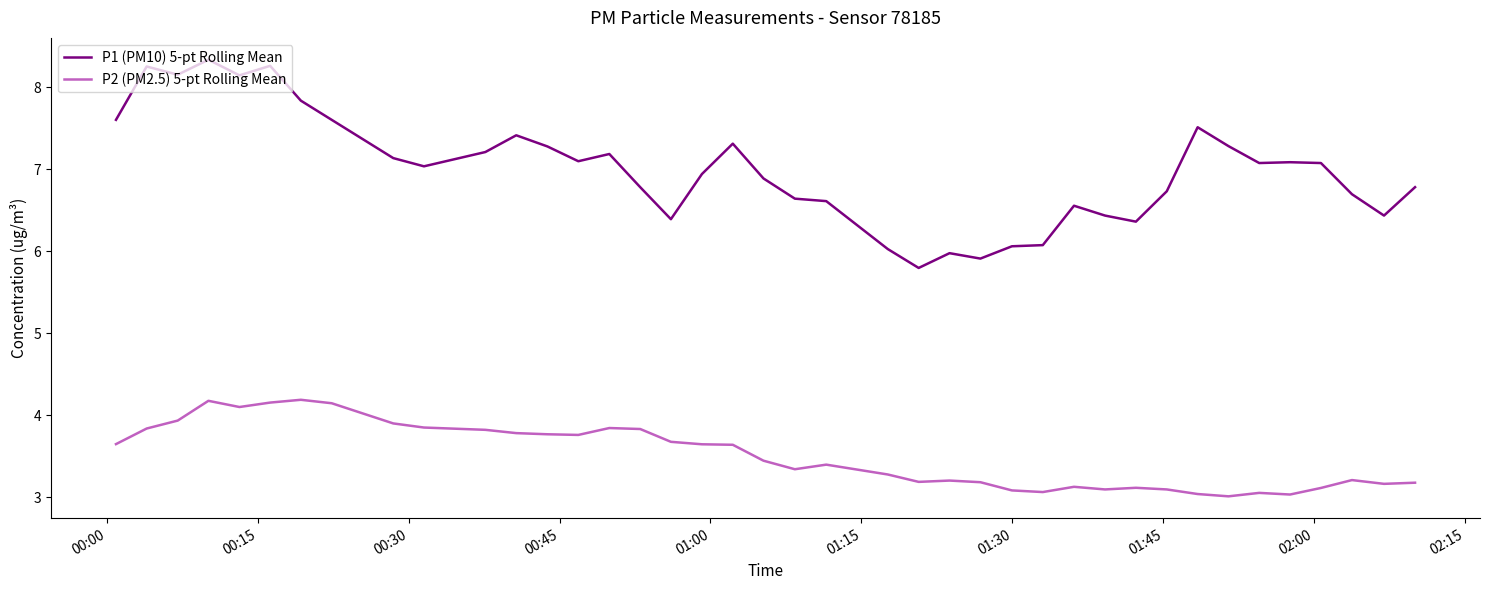

Which series has the largest range (max minus min)?

P1 (PM10) 5-pt Rolling Mean